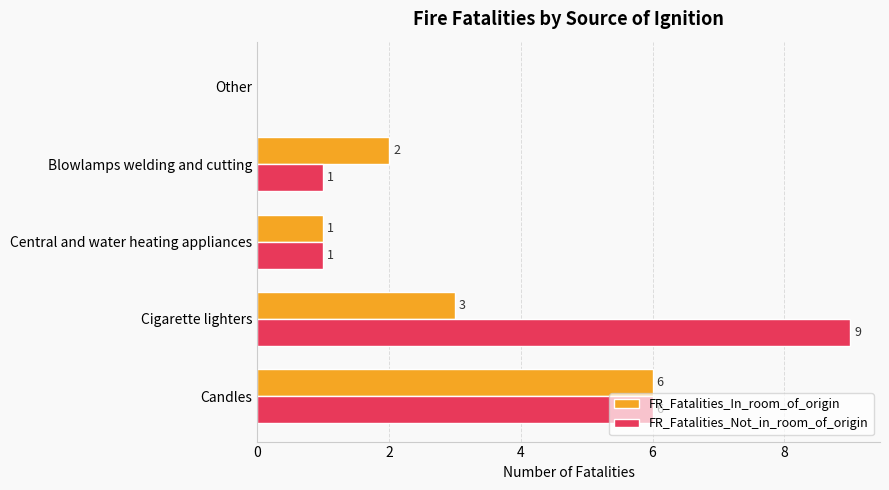

Which series changed the most between Blowlamps welding and cutting and Other?

FR_Fatalities_In_room_of_origin